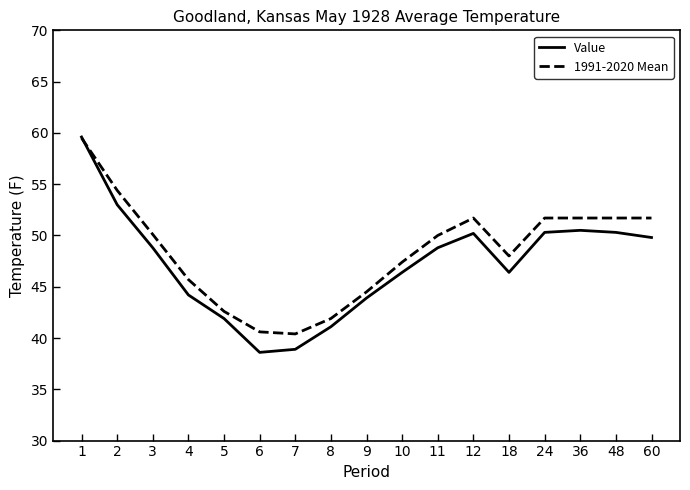

What is the minimum value shown in the chart?

38.6